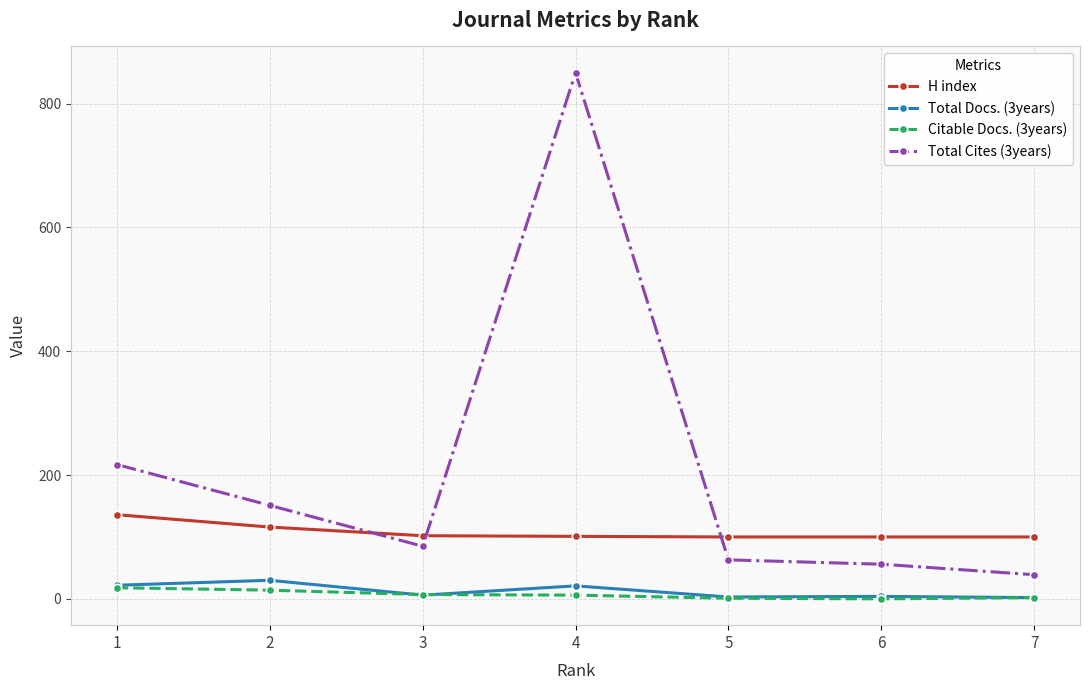

How many values in the Total Cites (3years) series are below 85?

3